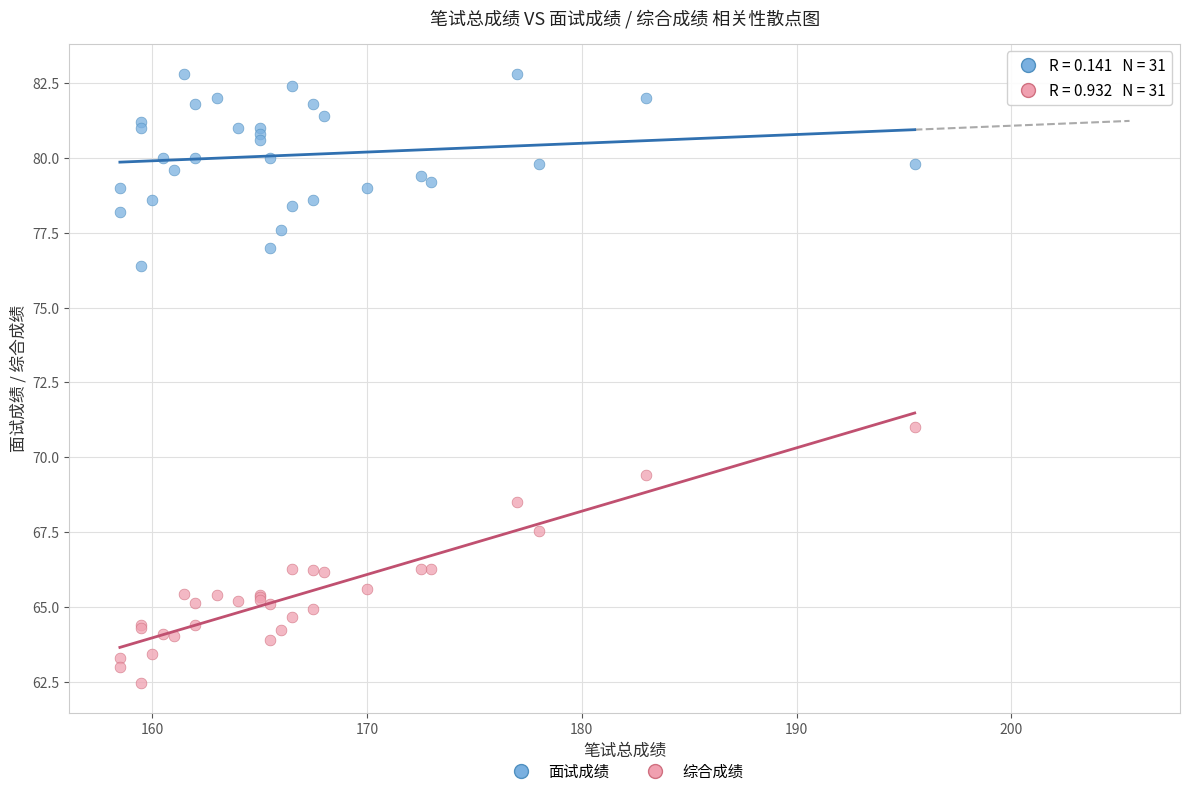

Which series contains the highest Y value?

面试成绩